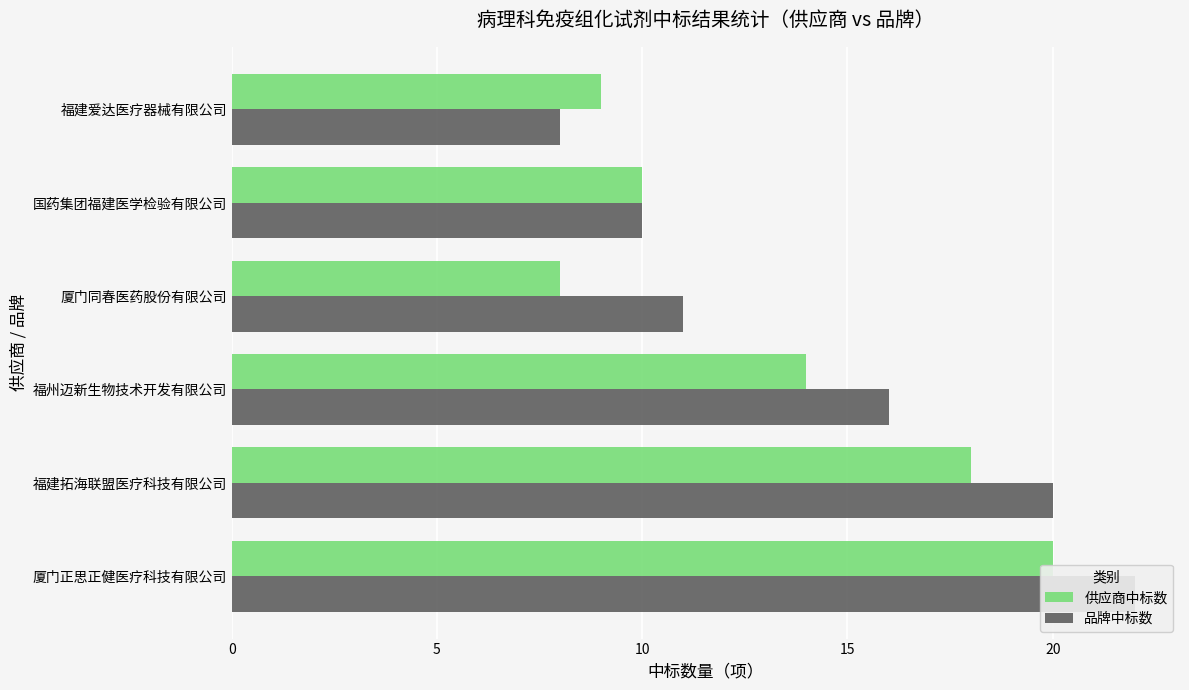

What is the difference between the second highest and minimum values in the 品牌中标数 series?

12